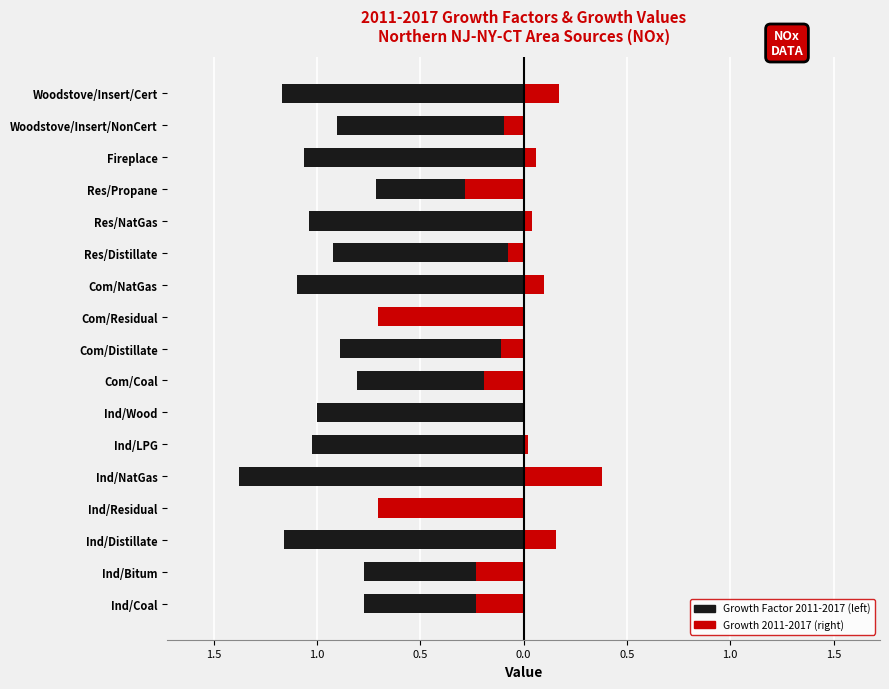

What is the approximate value of Growth 2011-2017 at 0.5?

0.2